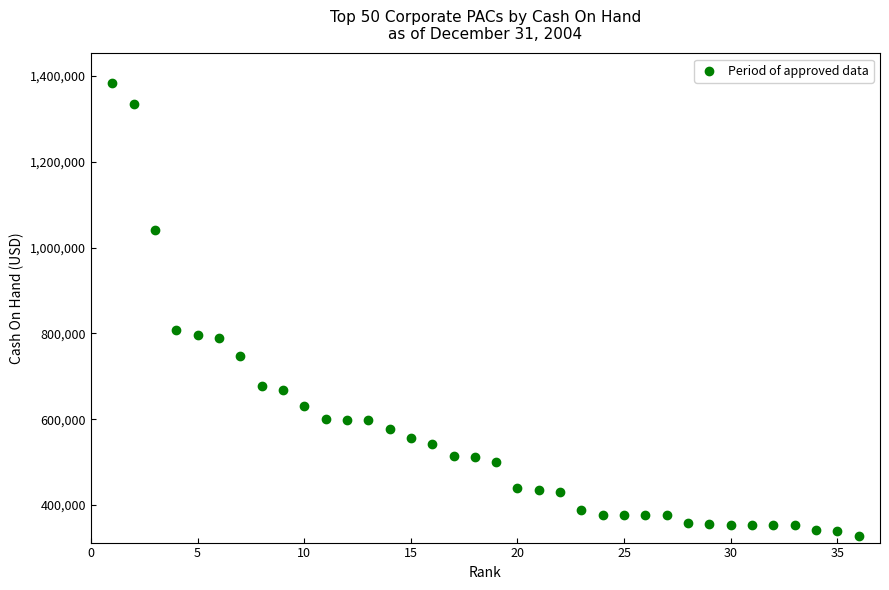

What Y value in the scatter plot is closest to 856204?

808476.0